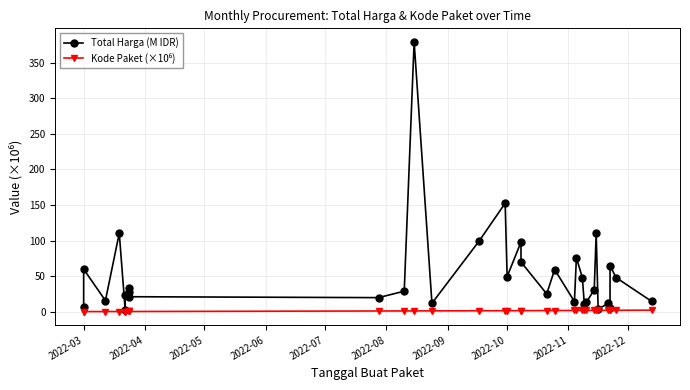

True or false: Kode Paket (×10⁶) has a value of 2.8 at 22.

False